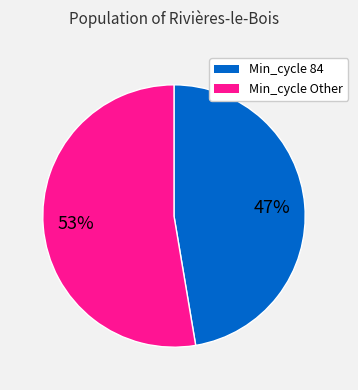

To the nearest percent, what is the average slice percentage?

50%